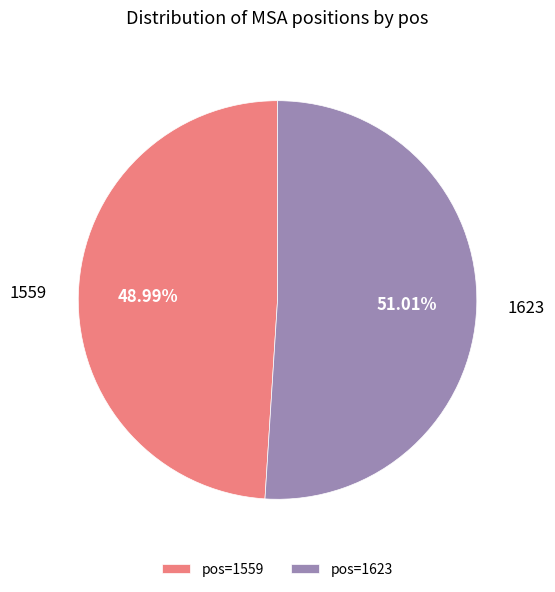

What is the ratio of the value at pos=1623 to the value at pos=1559?

1.0